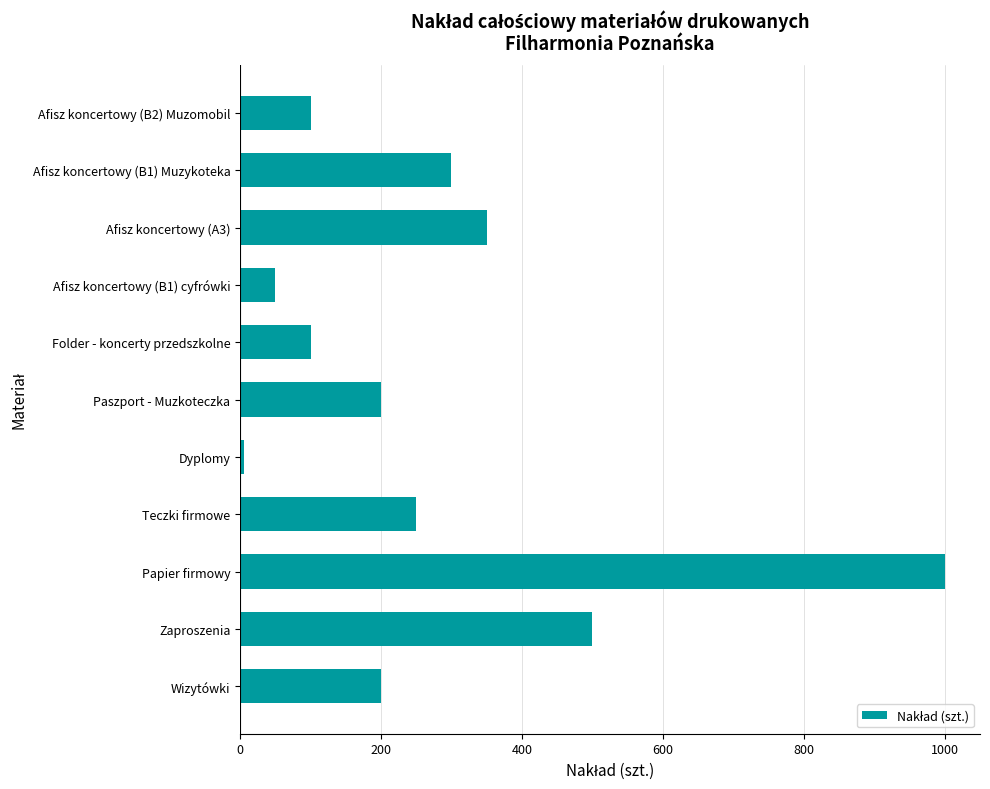

What is the label of the 10th bar from the bottom?

Afisz koncertowy (B1) Muzykoteka